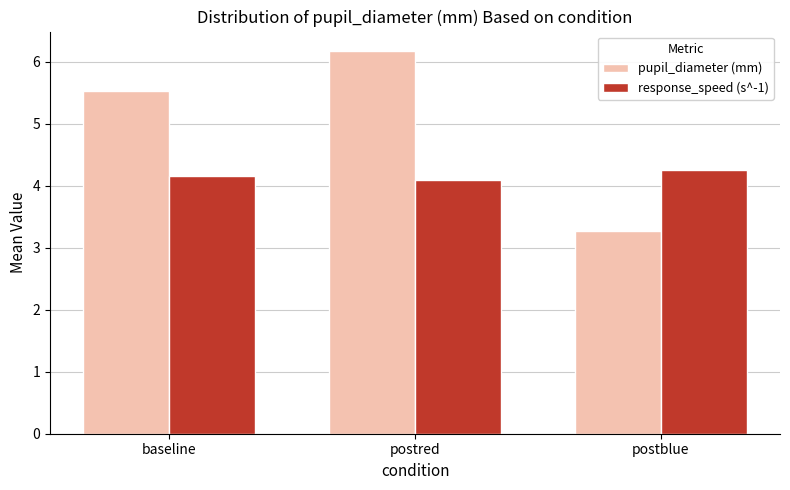

Reading left to right, what are all the values shown in this chart?

pupil_diameter (mm): baseline=5.5	postred=6.2	postblue=3.3
response_speed (s^-1): baseline=4.2	postred=4.1	postblue=4.3